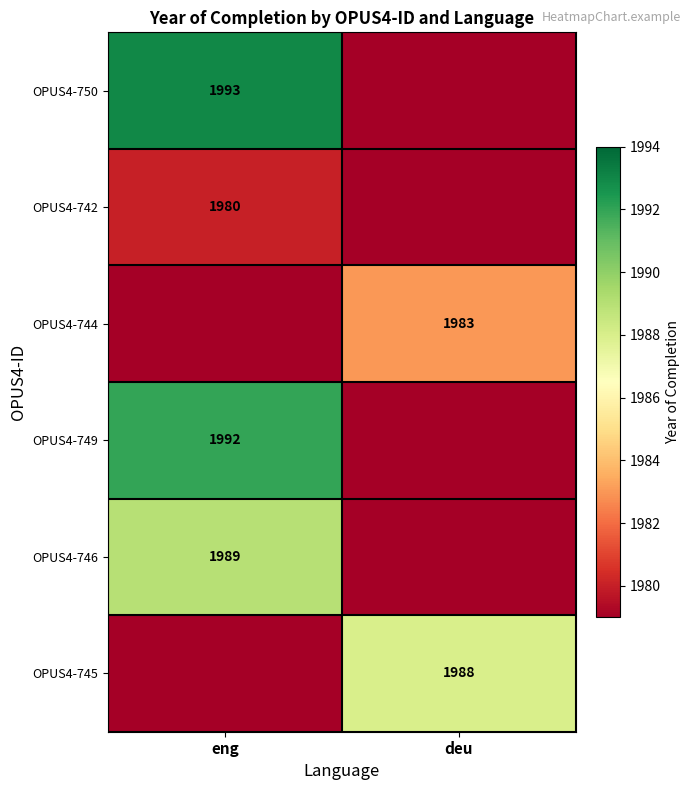

How many series are shown in this chart?

6